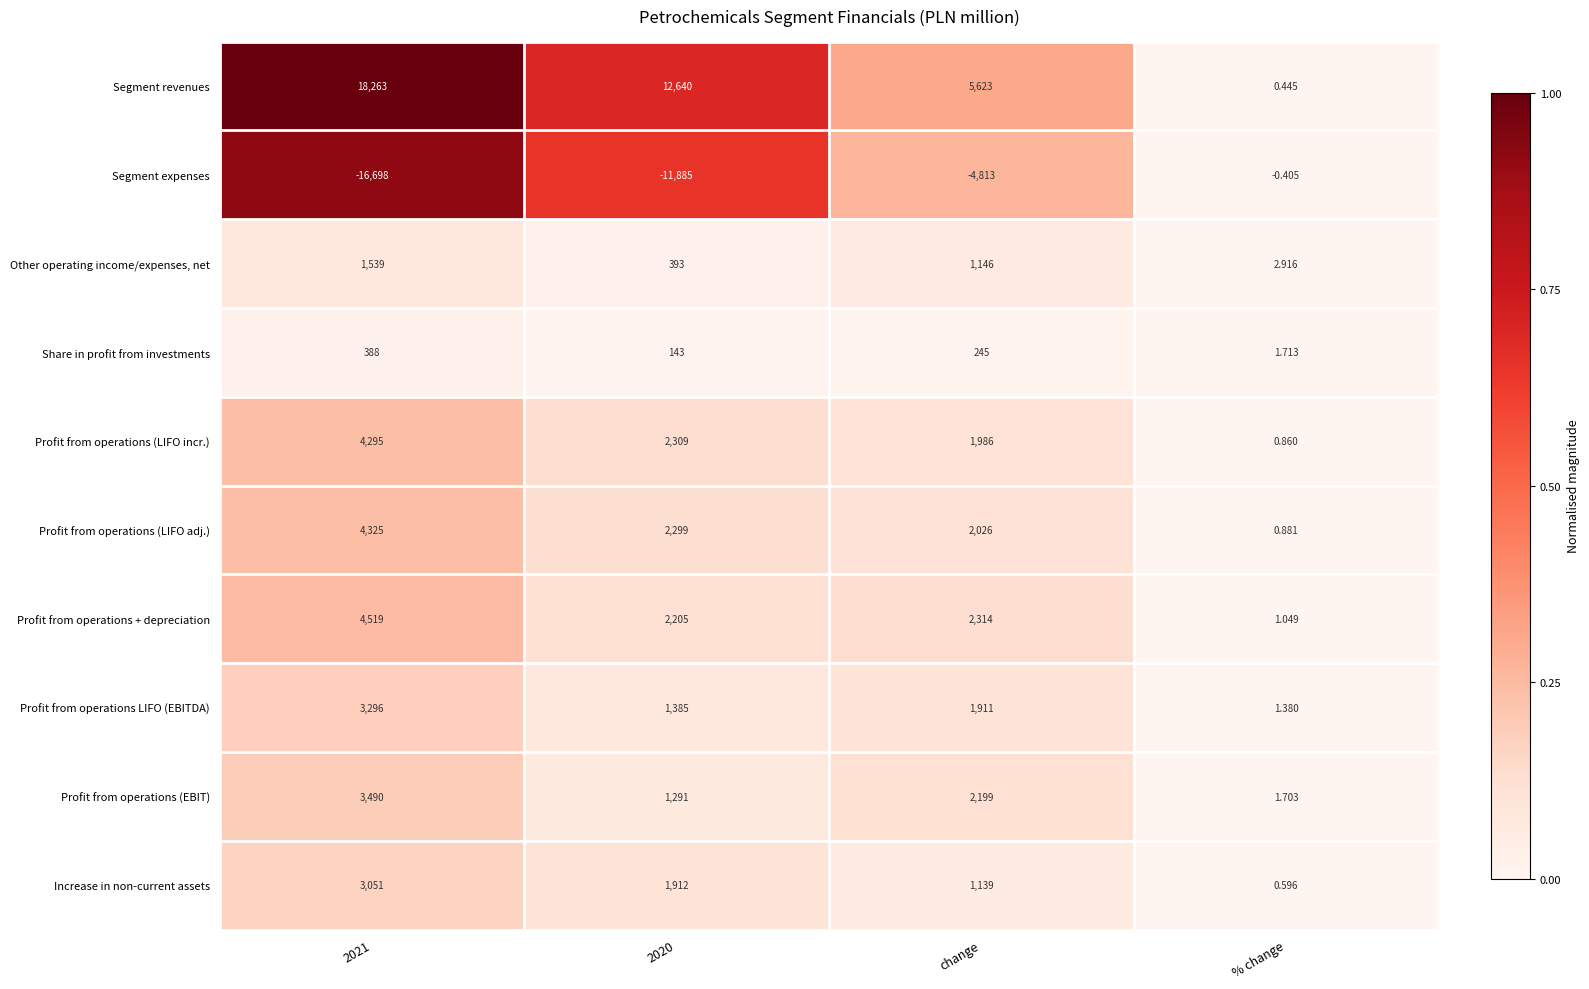

Rank the series by their maximum value, from highest to lowest.

Segment revenues, Profit from operations + depreciation, Profit from operations (LIFO adj.), Profit from operations (LIFO incr.), Profit from operations (EBIT), Profit from operations LIFO (EBITDA), Increase in non-current assets, Other operating income/expenses, net, Share in profit from investments, Segment expenses